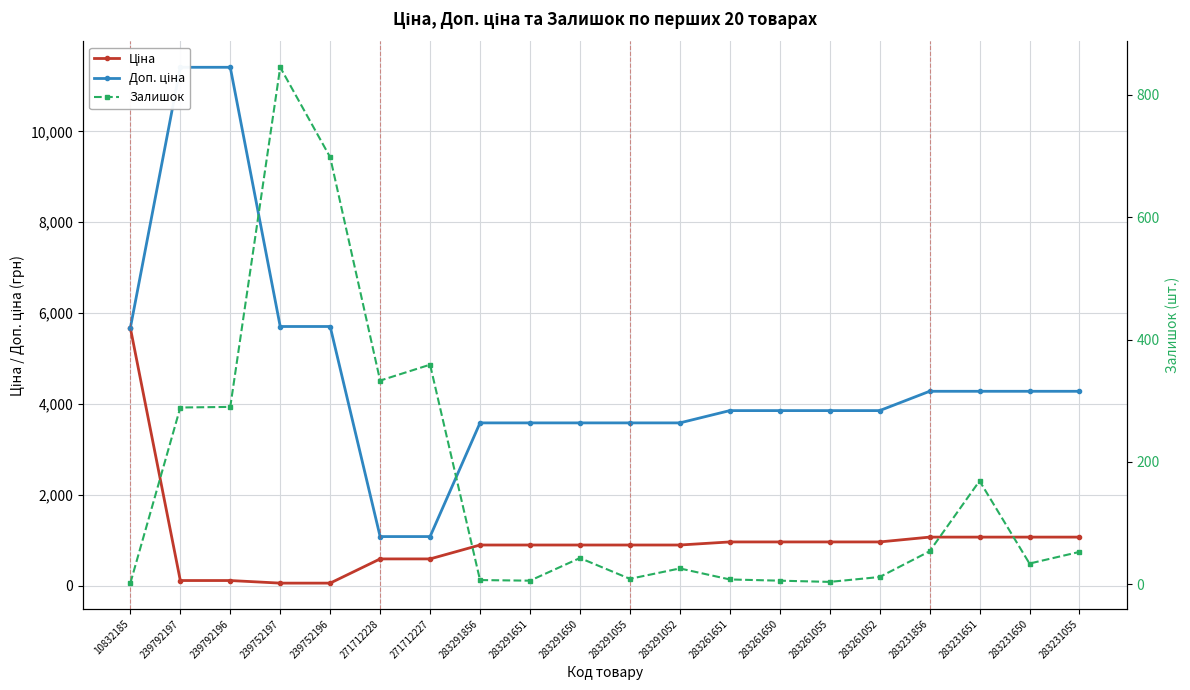

True or false: Доп. ціна and Залишок cross at least once.

False